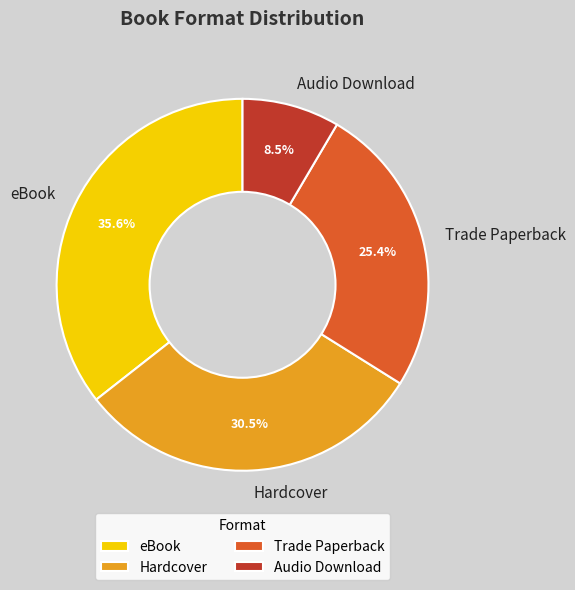

What is the smallest slice in the pie chart?

Audio Download